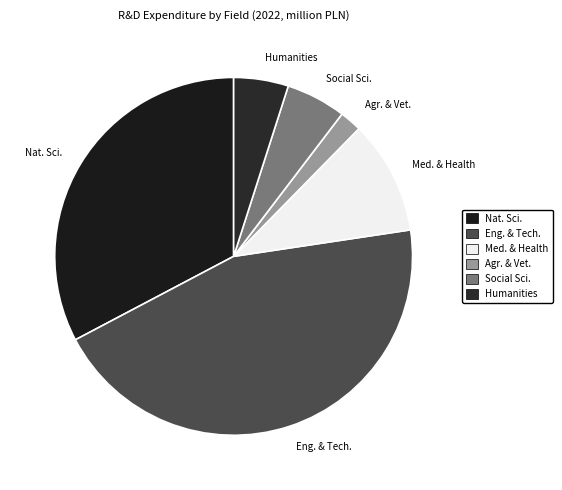

Does Humanities represent more than half of the total?

No